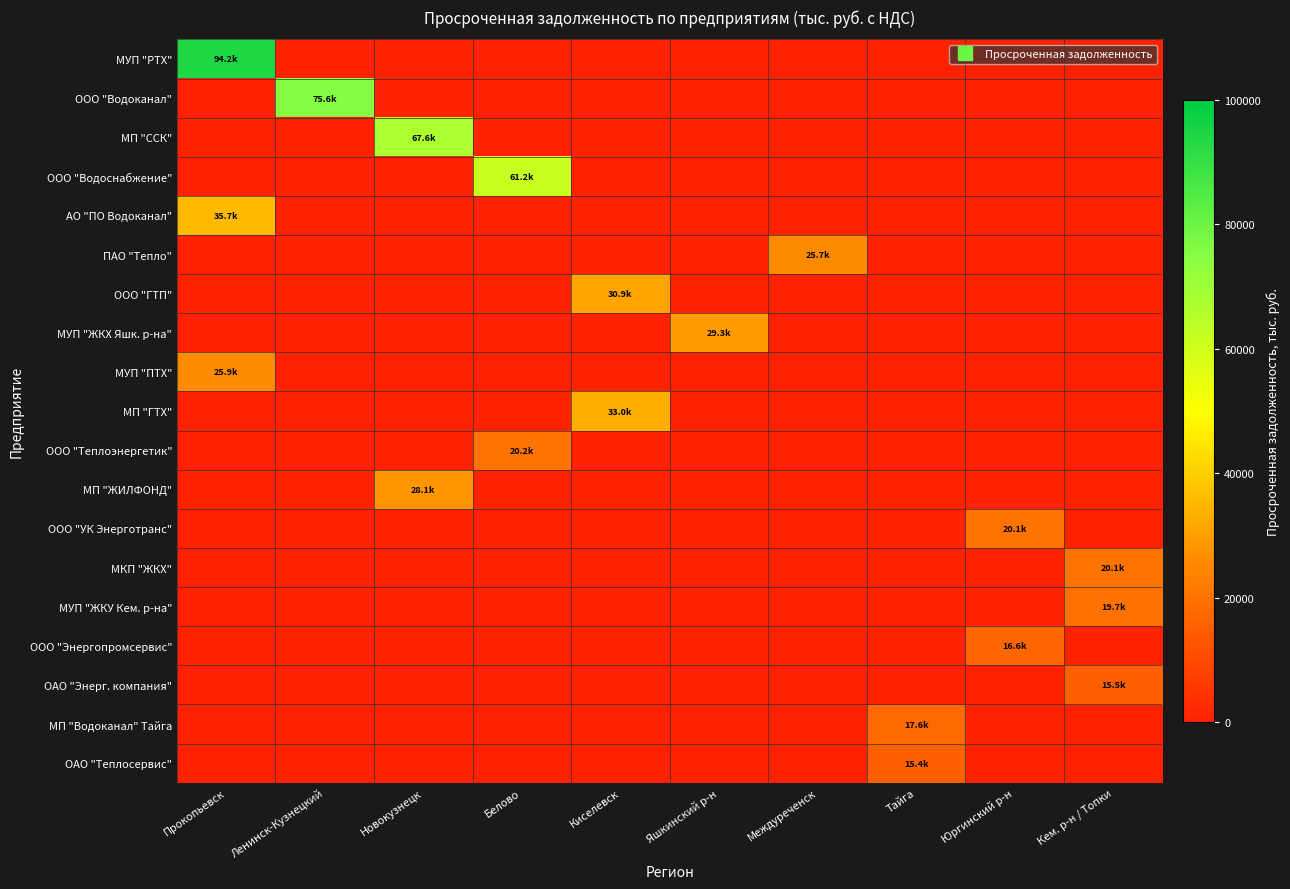

Reading left to right, what are all the values shown in this chart?

МУП "РТХ": Прокопьевск=94208.3	Ленинск-Кузнецкий=0.0	Новокузнецк=0.0	Белово=0.0	Киселевск=0.0	Яшкинский р-н=0.0	Междуреченск=0.0	Тайга=0.0	Юргинский р-н=0.0	Кем. р-н / Топки=0.0
ООО "Водоканал": Прокопьевск=0.0	Ленинск-Кузнецкий=75646.7	Новокузнецк=0.0	Белово=0.0	Киселевск=0.0	Яшкинский р-н=0.0	Междуреченск=0.0	Тайга=0.0	Юргинский р-н=0.0	Кем. р-н / Топки=0.0
МП "ССК": Прокопьевск=0.0	Ленинск-Кузнецкий=0.0	Новокузнецк=67563.7	Белово=0.0	Киселевск=0.0	Яшкинский р-н=0.0	Междуреченск=0.0	Тайга=0.0	Юргинский р-н=0.0	Кем. р-н / Топки=0.0
ООО "Водоснабжение": Прокопьевск=0.0	Ленинск-Кузнецкий=0.0	Новокузнецк=0.0	Белово=61182.3	Киселевск=0.0	Яшкинский р-н=0.0	Междуреченск=0.0	Тайга=0.0	Юргинский р-н=0.0	Кем. р-н / Топки=0.0
АО "ПО Водоканал": Прокопьевск=35749.9	Ленинск-Кузнецкий=0.0	Новокузнецк=0.0	Белово=0.0	Киселевск=0.0	Яшкинский р-н=0.0	Междуреченск=0.0	Тайга=0.0	Юргинский р-н=0.0	Кем. р-н / Топки=0.0
ПАО "Тепло": Прокопьевск=0.0	Ленинск-Кузнецкий=0.0	Новокузнецк=0.0	Белово=0.0	Киселевск=0.0	Яшкинский р-н=0.0	Междуреченск=25718.0	Тайга=0.0	Юргинский р-н=0.0	Кем. р-н / Топки=0.0
ООО "ГТП": Прокопьевск=0.0	Ленинск-Кузнецкий=0.0	Новокузнецк=0.0	Белово=0.0	Киселевск=30859.5	Яшкинский р-н=0.0	Междуреченск=0.0	Тайга=0.0	Юргинский р-н=0.0	Кем. р-н / Топки=0.0
МУП "ЖКХ Яшк. р-на": Прокопьевск=0.0	Ленинск-Кузнецкий=0.0	Новокузнецк=0.0	Белово=0.0	Киселевск=0.0	Яшкинский р-н=29336.9	Междуреченск=0.0	Тайга=0.0	Юргинский р-н=0.0	Кем. р-н / Топки=0.0
МУП "ПТХ": Прокопьевск=25850.1	Ленинск-Кузнецкий=0.0	Новокузнецк=0.0	Белово=0.0	Киселевск=0.0	Яшкинский р-н=0.0	Междуреченск=0.0	Тайга=0.0	Юргинский р-н=0.0	Кем. р-н / Топки=0.0
МП "ГТХ": Прокопьевск=0.0	Ленинск-Кузнецкий=0.0	Новокузнецк=0.0	Белово=0.0	Киселевск=33028.8	Яшкинский р-н=0.0	Междуреченск=0.0	Тайга=0.0	Юргинский р-н=0.0	Кем. р-н / Топки=0.0
ООО "Теплоэнергетик": Прокопьевск=0.0	Ленинск-Кузнецкий=0.0	Новокузнецк=0.0	Белово=20159.8	Киселевск=0.0	Яшкинский р-н=0.0	Междуреченск=0.0	Тайга=0.0	Юргинский р-н=0.0	Кем. р-н / Топки=0.0
МП "ЖИЛФОНД": Прокопьевск=0.0	Ленинск-Кузнецкий=0.0	Новокузнецк=28060.1	Белово=0.0	Киселевск=0.0	Яшкинский р-н=0.0	Междуреченск=0.0	Тайга=0.0	Юргинский р-н=0.0	Кем. р-н / Топки=0.0
ООО "УК Энерготранс": Прокопьевск=0.0	Ленинск-Кузнецкий=0.0	Новокузнецк=0.0	Белово=0.0	Киселевск=0.0	Яшкинский р-н=0.0	Междуреченск=0.0	Тайга=0.0	Юргинский р-н=20072.9	Кем. р-н / Топки=0.0
МКП "ЖКХ": Прокопьевск=0.0	Ленинск-Кузнецкий=0.0	Новокузнецк=0.0	Белово=0.0	Киселевск=0.0	Яшкинский р-н=0.0	Междуреченск=0.0	Тайга=0.0	Юргинский р-н=0.0	Кем. р-н / Топки=20127.3
МУП "ЖКУ Кем. р-на": Прокопьевск=0.0	Ленинск-Кузнецкий=0.0	Новокузнецк=0.0	Белово=0.0	Киселевск=0.0	Яшкинский р-н=0.0	Междуреченск=0.0	Тайга=0.0	Юргинский р-н=0.0	Кем. р-н / Топки=19746.0
ООО "Энергопромсервис": Прокопьевск=0.0	Ленинск-Кузнецкий=0.0	Новокузнецк=0.0	Белово=0.0	Киселевск=0.0	Яшкинский р-н=0.0	Междуреченск=0.0	Тайга=0.0	Юргинский р-н=16634.8	Кем. р-н / Топки=0.0
ОАО "Энерг. компания": Прокопьевск=0.0	Ленинск-Кузнецкий=0.0	Новокузнецк=0.0	Белово=0.0	Киселевск=0.0	Яшкинский р-н=0.0	Междуреченск=0.0	Тайга=0.0	Юргинский р-н=0.0	Кем. р-н / Топки=15489.5
МП "Водоканал" Тайга: Прокопьевск=0.0	Ленинск-Кузнецкий=0.0	Новокузнецк=0.0	Белово=0.0	Киселевск=0.0	Яшкинский р-н=0.0	Междуреченск=0.0	Тайга=17649.3	Юргинский р-н=0.0	Кем. р-н / Топки=0.0
ОАО "Теплосервис": Прокопьевск=0.0	Ленинск-Кузнецкий=0.0	Новокузнецк=0.0	Белово=0.0	Киселевск=0.0	Яшкинский р-н=0.0	Междуреченск=0.0	Тайга=15406.3	Юргинский р-н=0.0	Кем. р-н / Топки=0.0